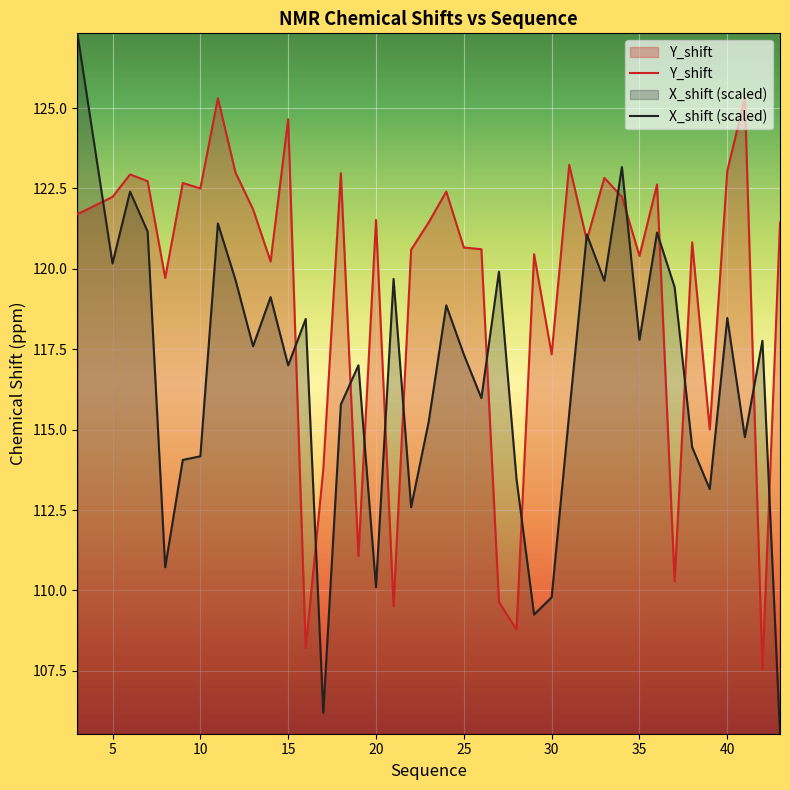

Count the number of categories in the chart.

40